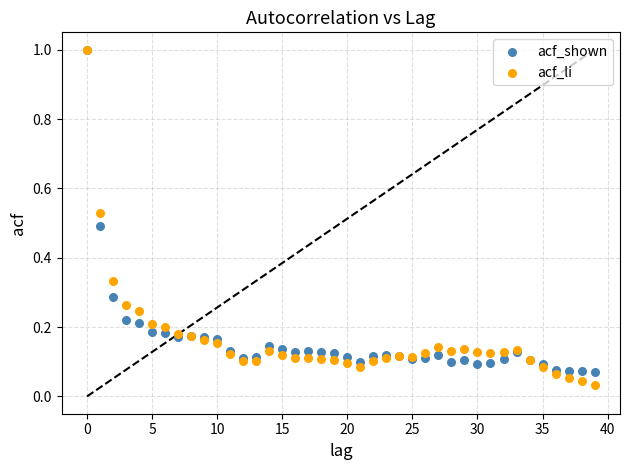

What are all the series names shown in the legend?

acf_shown, acf_li